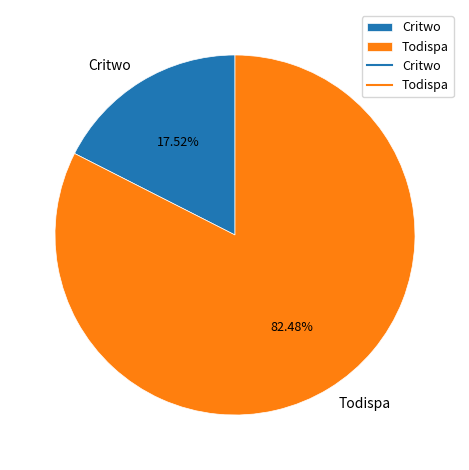

Which slice is the largest?

Todispa